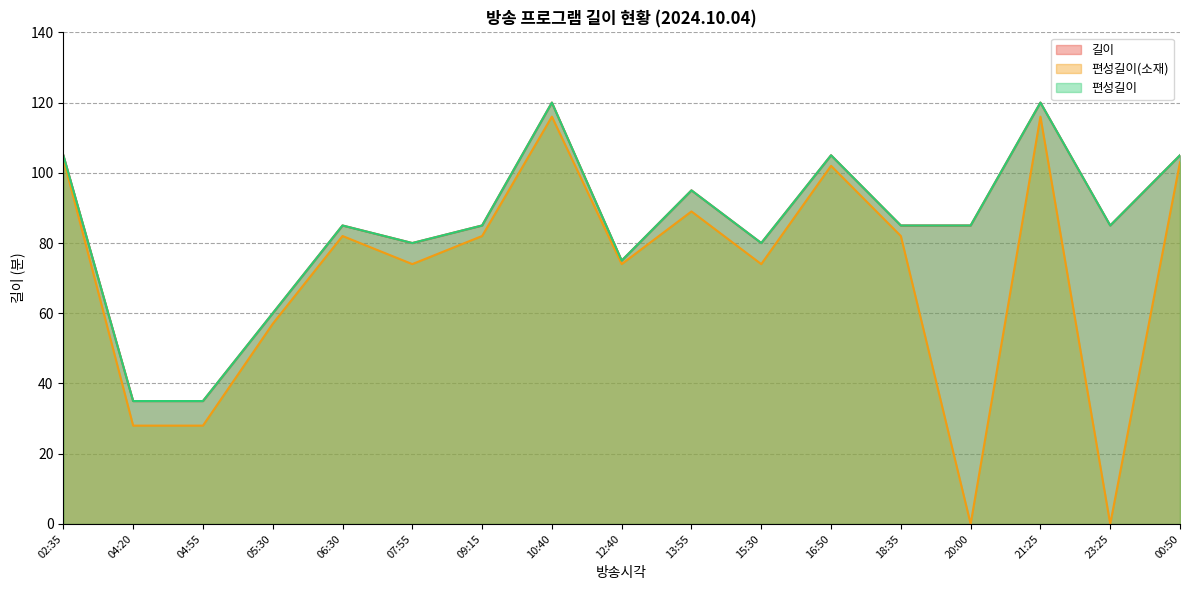

True or false: 편성길이(소재) and 길이 intersect in this chart.

False